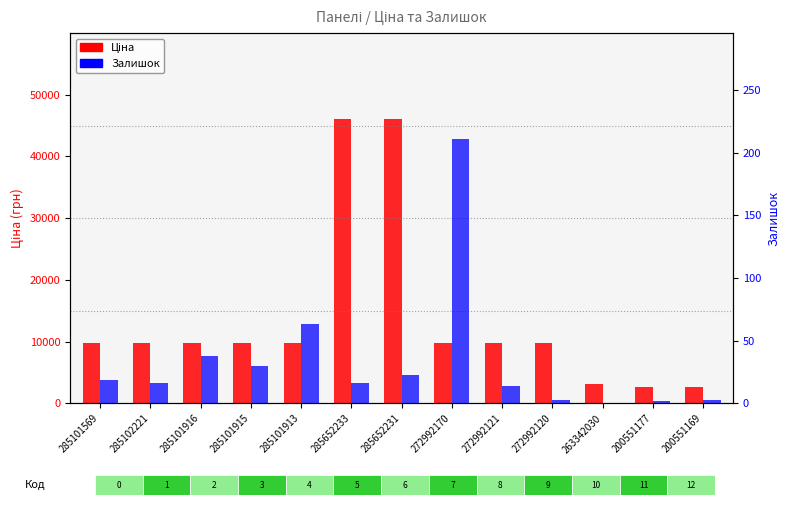

What is the greatest value displayed?

46143.9